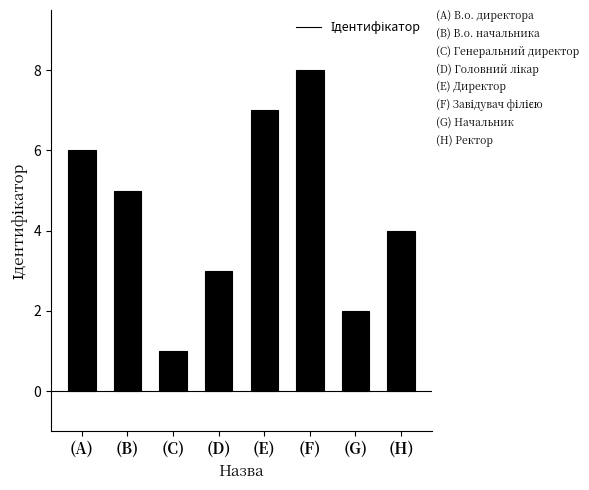

What value does the data have at (D)?

3